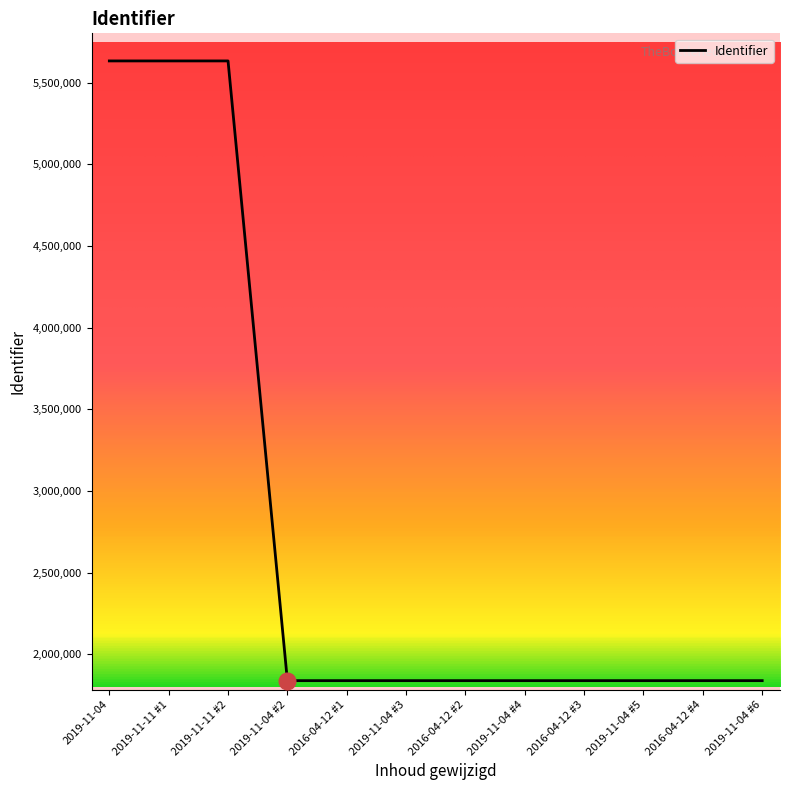

How many values are below 1837589?

6